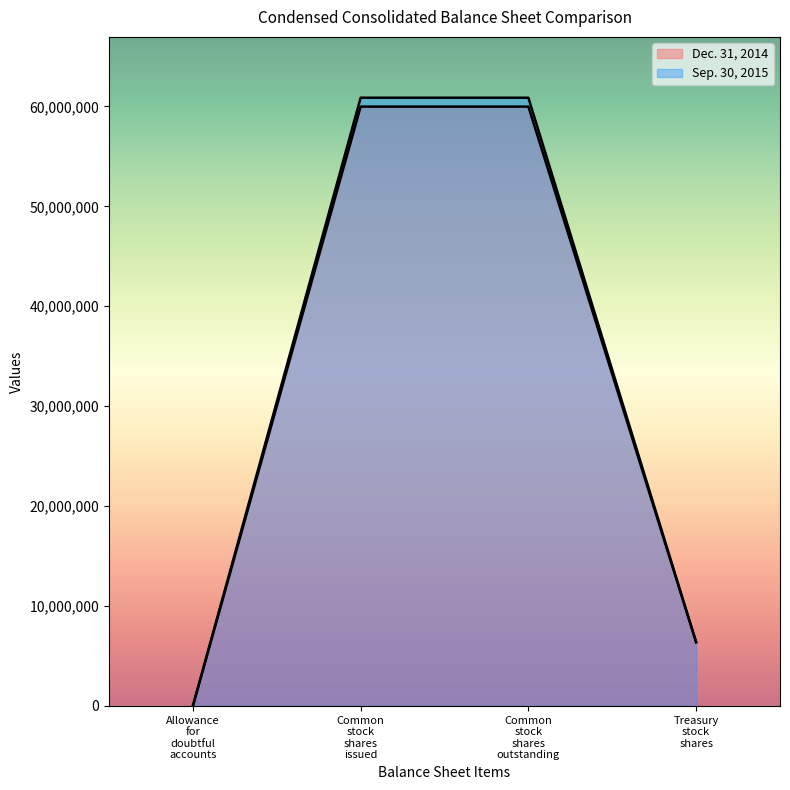

Which series has the largest total across all categories?

Sep. 30, 2015